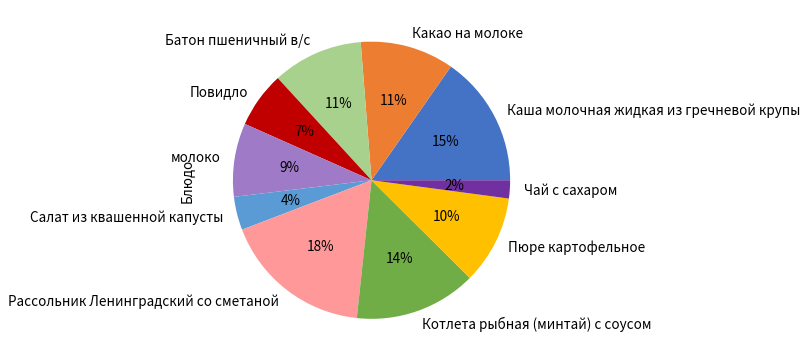

To the nearest percent, what is the average slice percentage?

10%